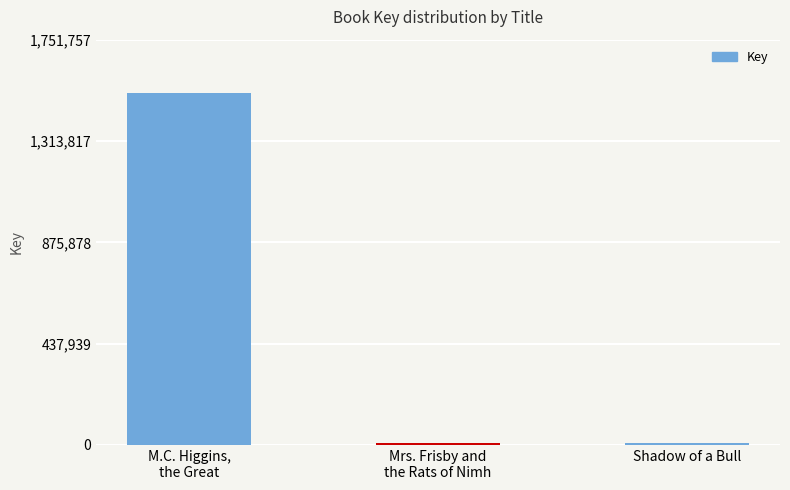

How many categories are shown in the chart?

3